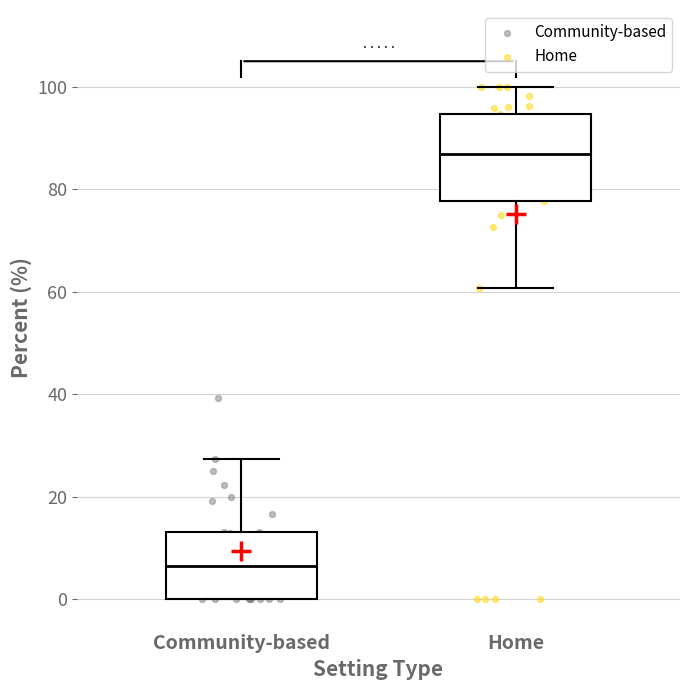

Reading left to right, transcribe this box plot: for each box, give where its median line is, the range the box spans, and where its two whiskers end, as read against the y-axis. The values are not printed on the chart, so give them approximately, as read against the axis.

Community-based: median 6, box 0 to 14, whiskers 0 to 28
Home: median 86, box 78 to 94, whiskers 60 to 100